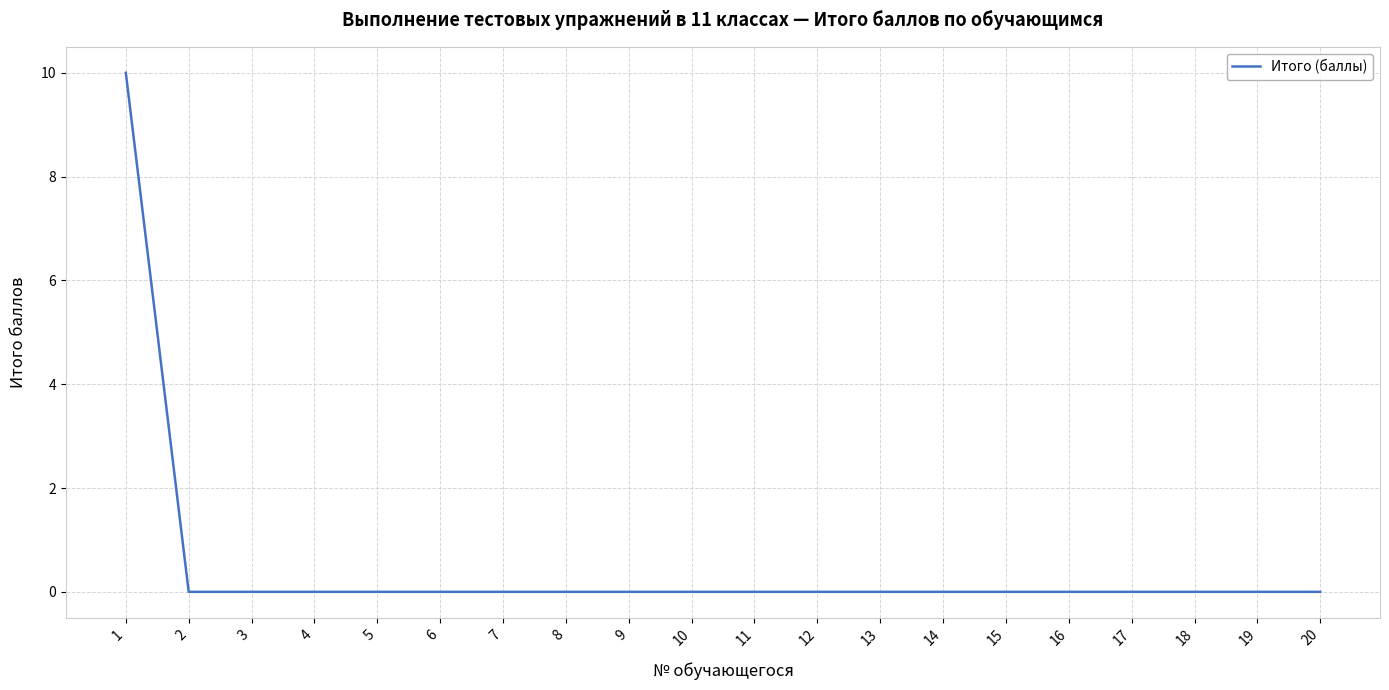

True or false: the data shows 0 at 11.

True